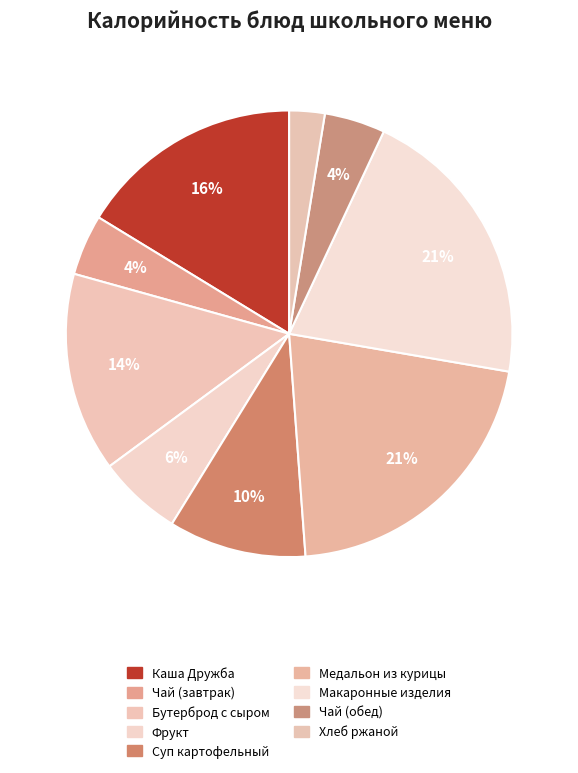

How many segments does this pie chart have?

9